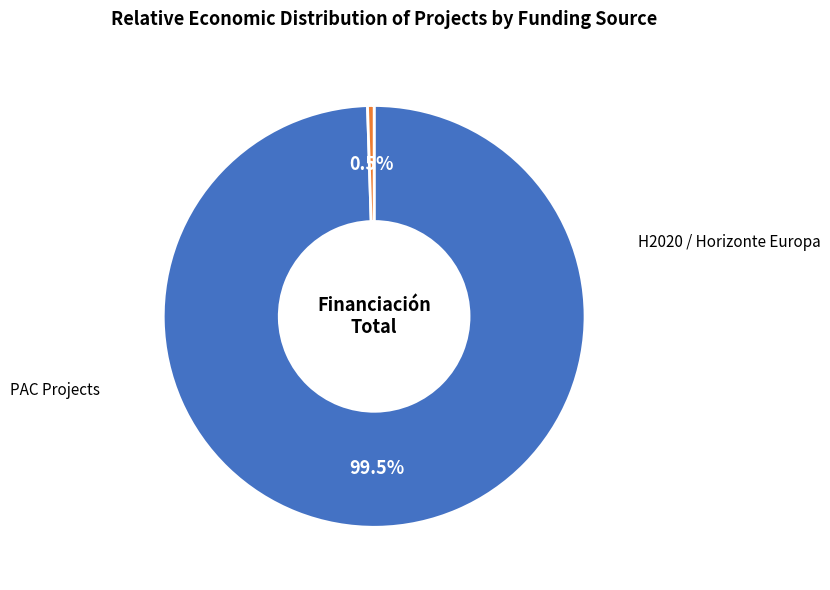

Is there any slice that represents more than half of the pie?

Yes